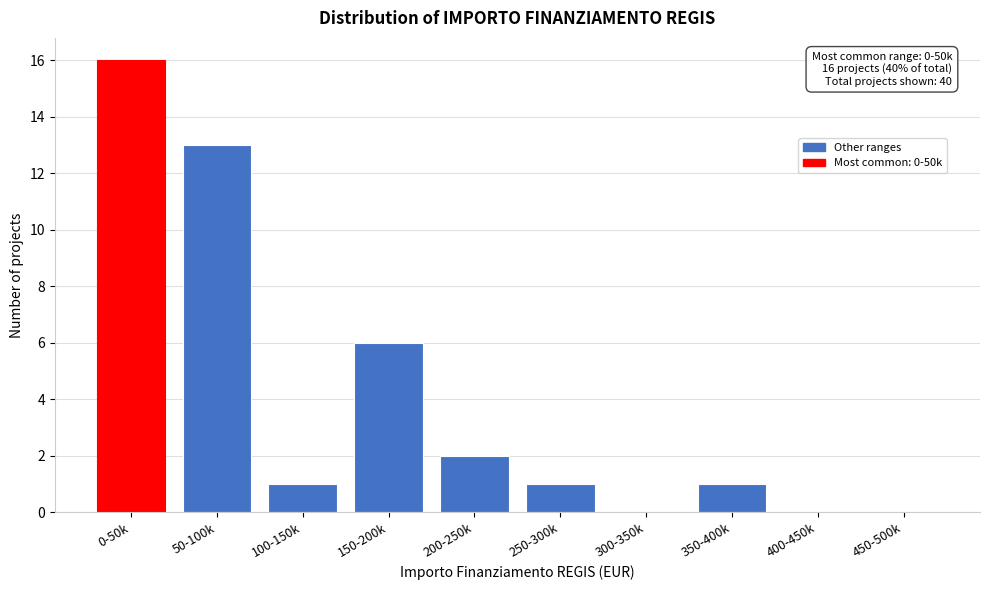

Reading left to right, extract all data points from this chart.

0-50k=16	50-100k=13	100-150k=1	150-200k=6	200-250k=2	250-300k=1	300-350k=0	350-400k=1	400-450k=0	450-500k=0